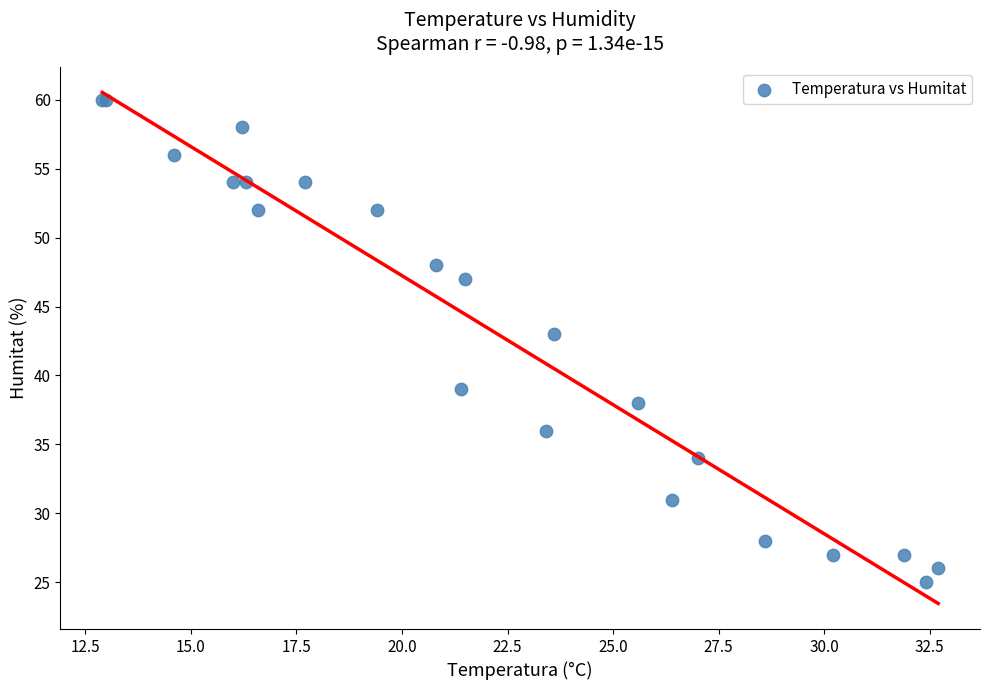

What Y value in the scatter plot is closest to 42?

43